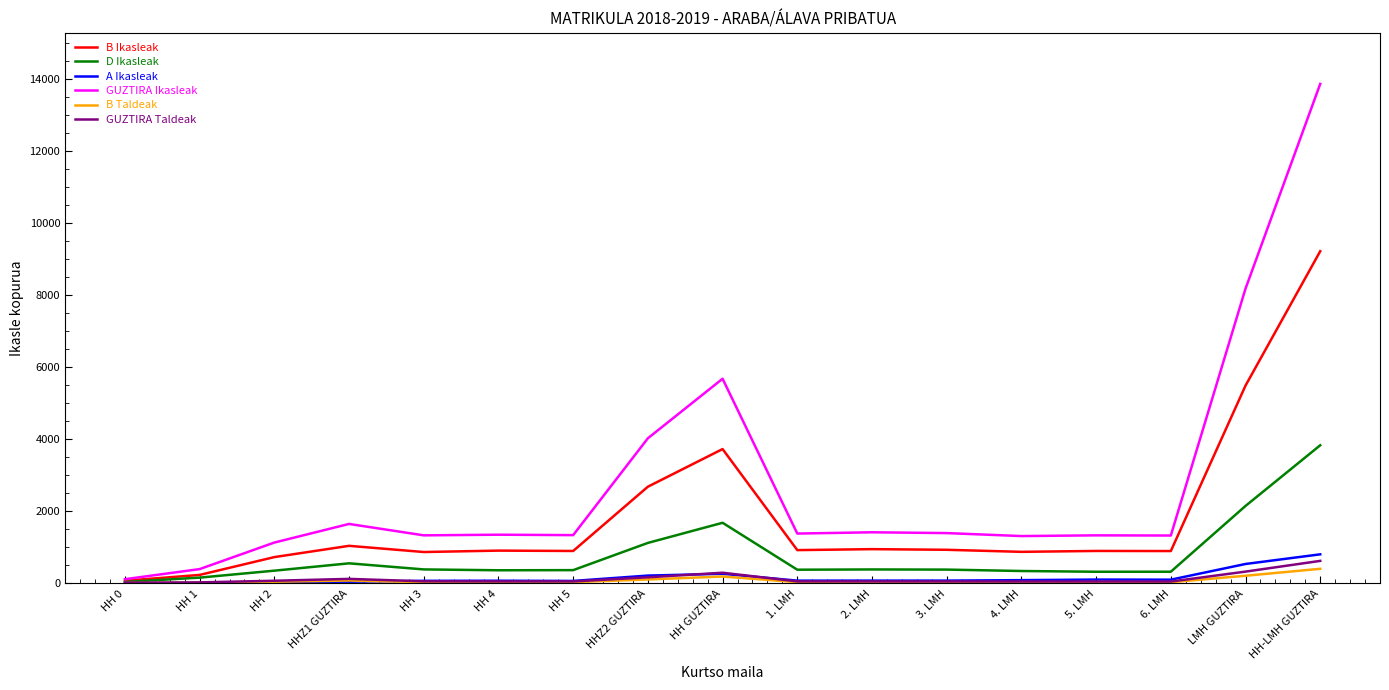

Is the value of B Ikasleak at 4. LMH greater than the value of GUZTIRA Taldeak at 5. LMH?

Yes